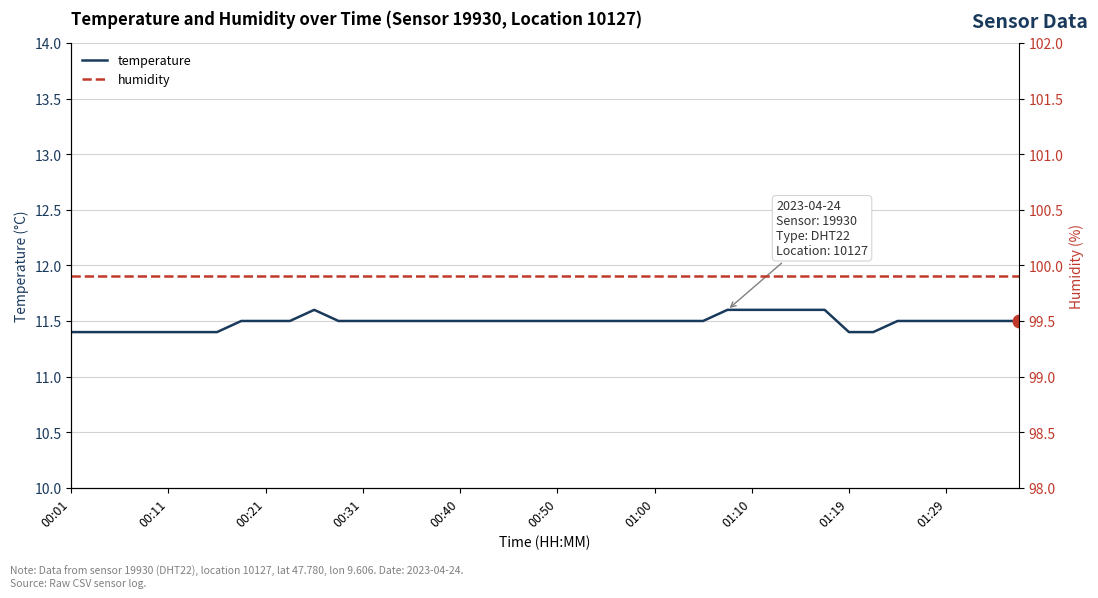

What is the maximum value for temperature?

11.6